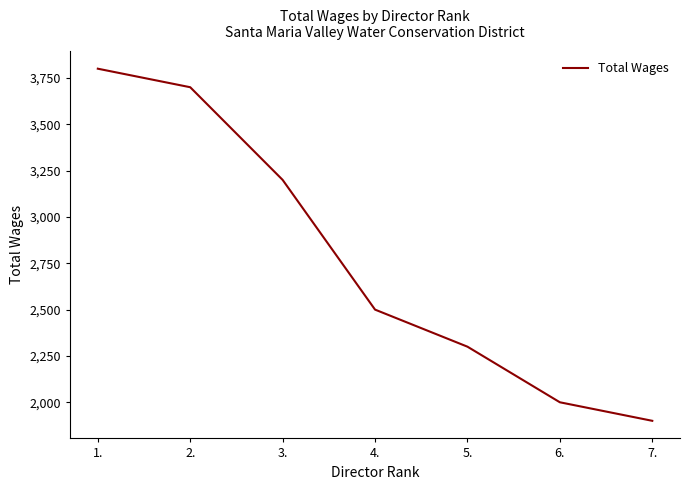

Does the chart have visible grid lines?

No